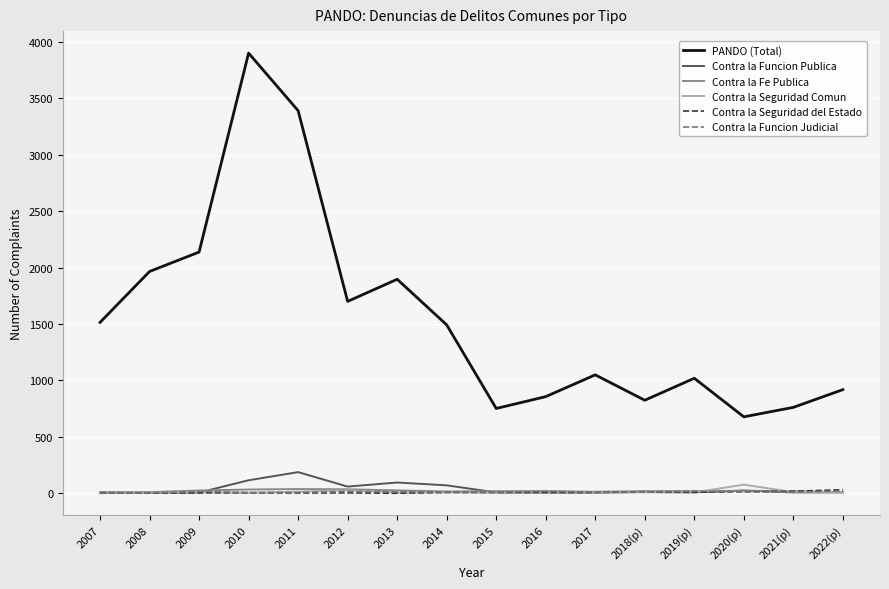

True or false: PANDO (Total) has a value of 505 at 2013.

False